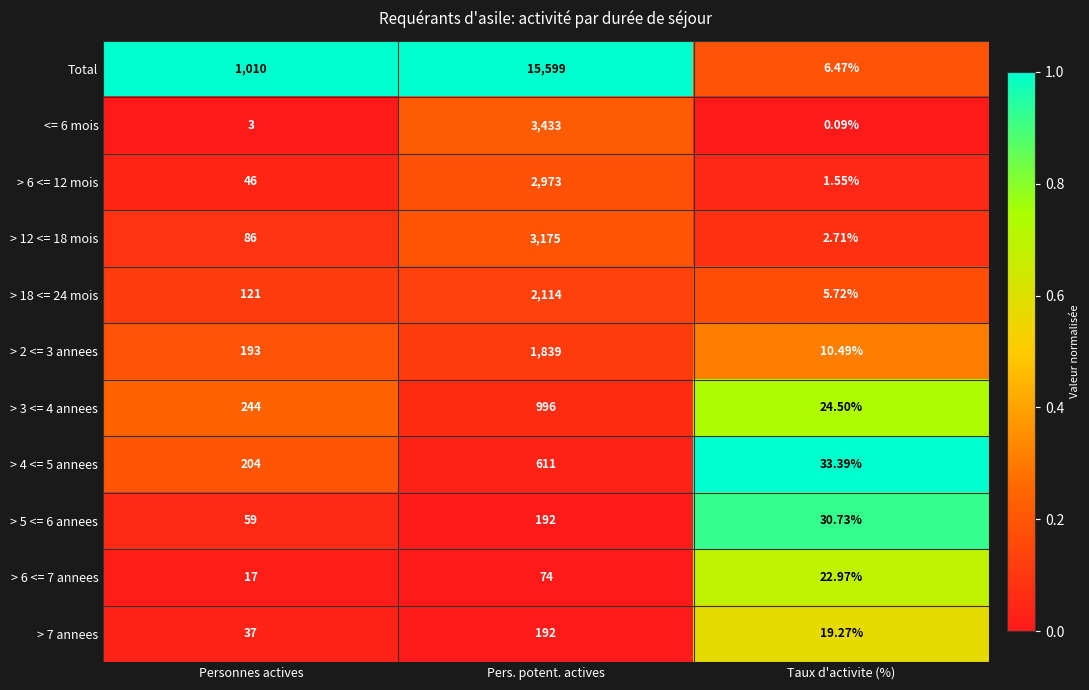

What is the total value across all series at Personnes actives?

2020.0